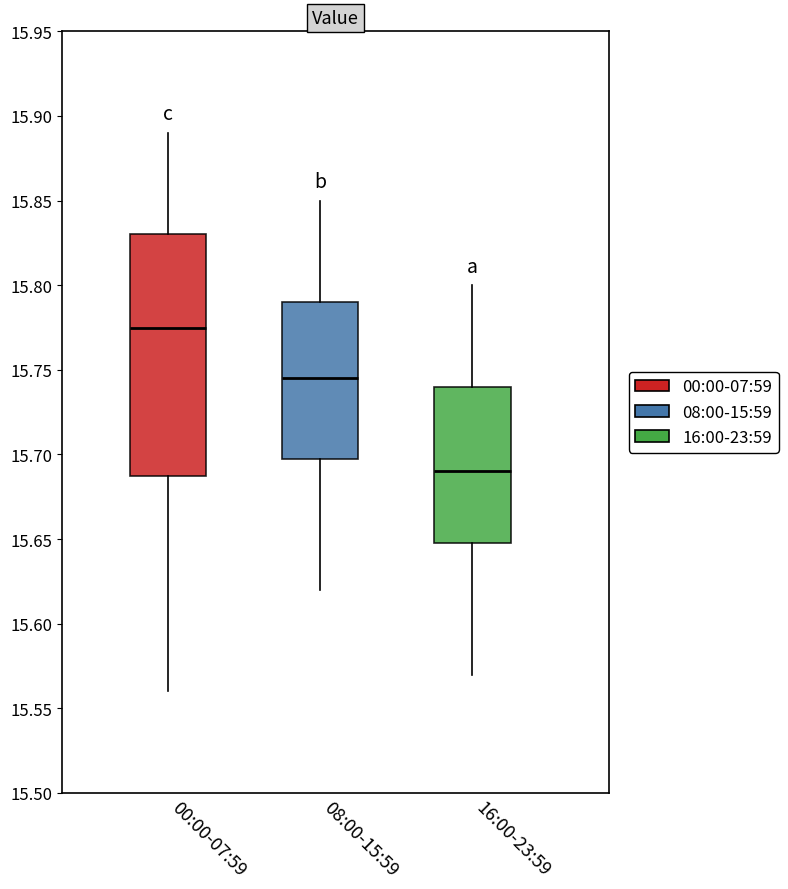

Reading left to right, transcribe this box plot: for each box, give where its median line is, the range the box spans, and where its two whiskers end, as read against the y-axis. The values are not printed on the chart, so give them approximately, as read against the axis.

00:00-07:59: median 15.775, box 15.690 to 15.830, whiskers 15.560 to 15.890
08:00-15:59: median 15.745, box 15.700 to 15.790, whiskers 15.620 to 15.850
16:00-23:59: median 15.690, box 15.650 to 15.740, whiskers 15.570 to 15.800